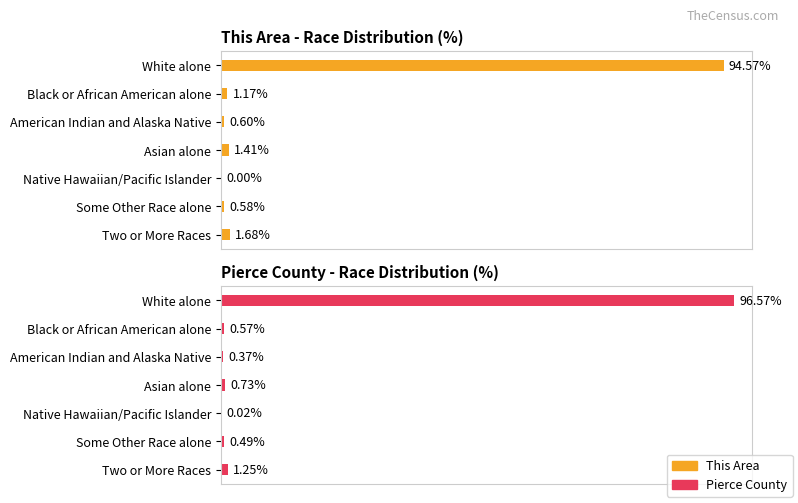

At how many categories does at least one series exceed 30?

1